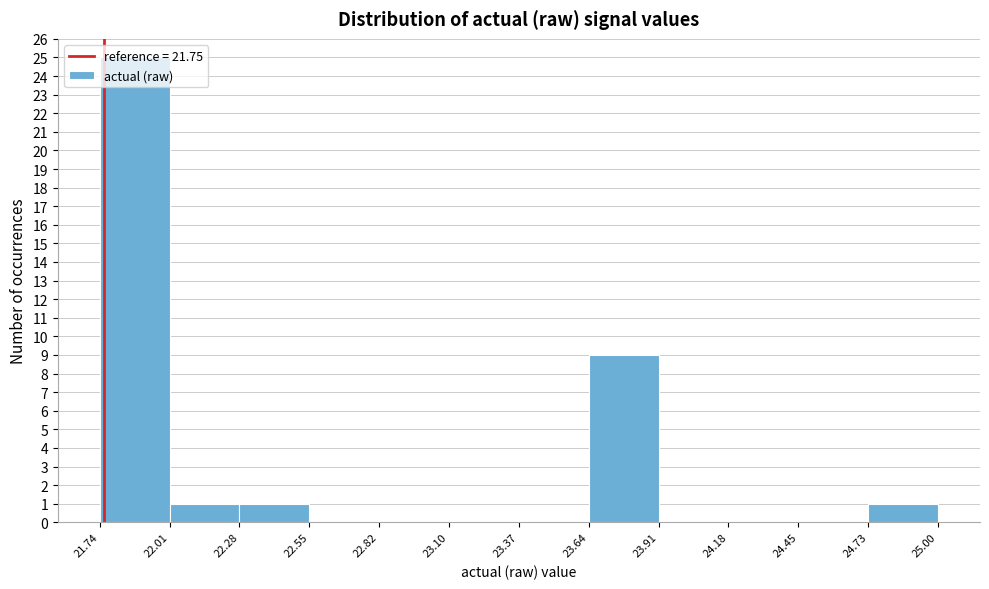

How tall is the bar that spans 23.64 to 23.91 on the x-axis? The values are not printed on the chart, so give them approximately, as read against the axis.

9